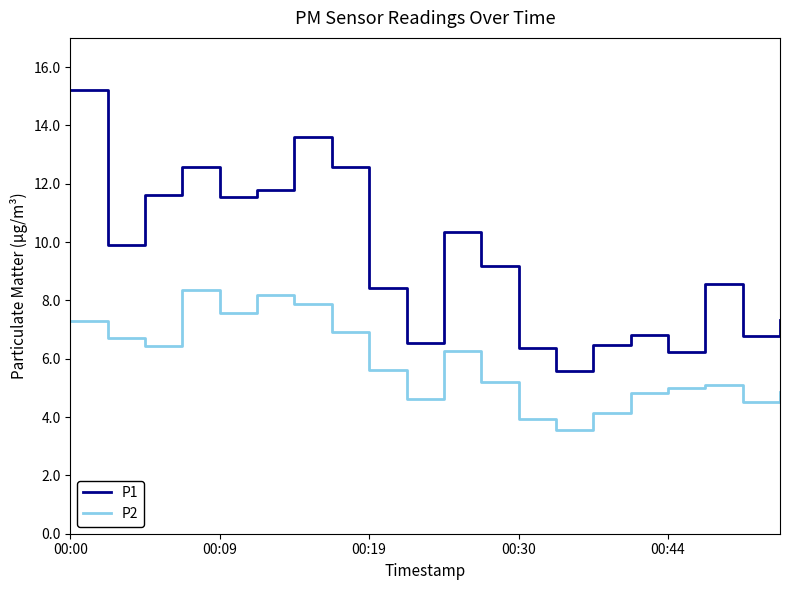

True or false: P1 and P2 intersect in this chart.

False